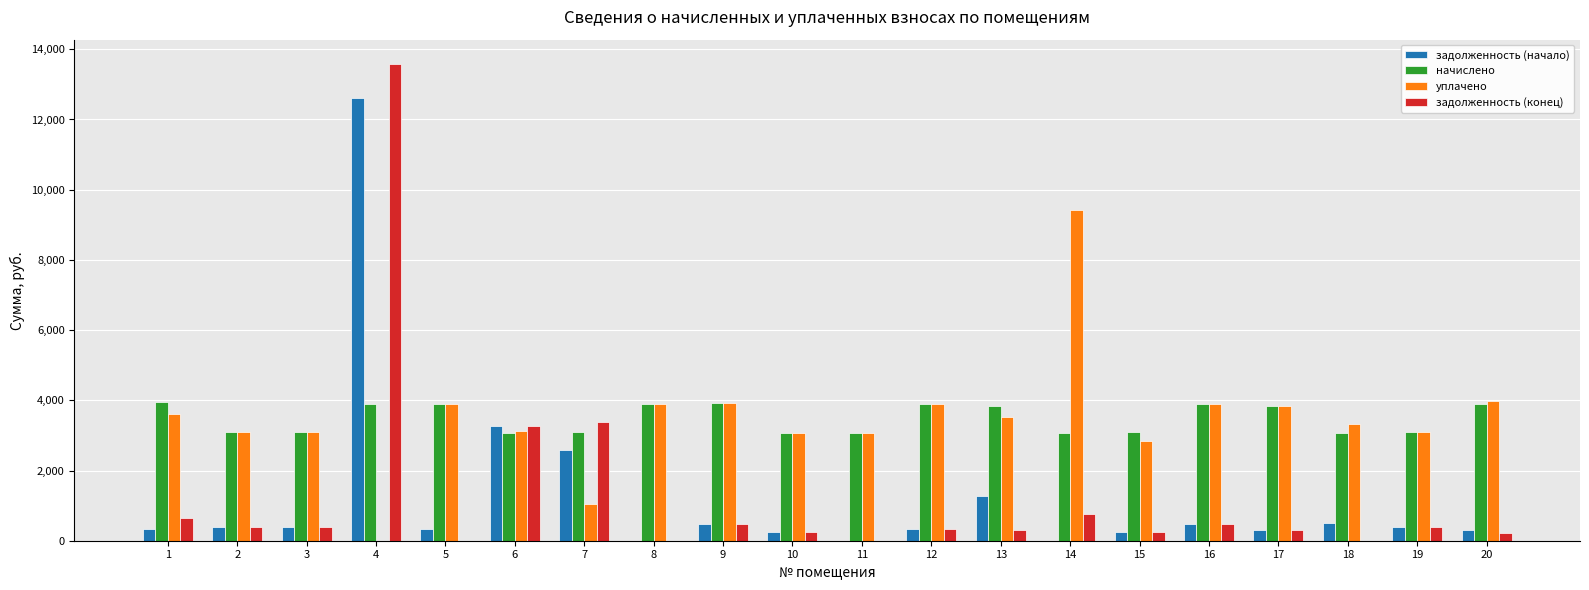

At which category is the sum across all series the highest?

4